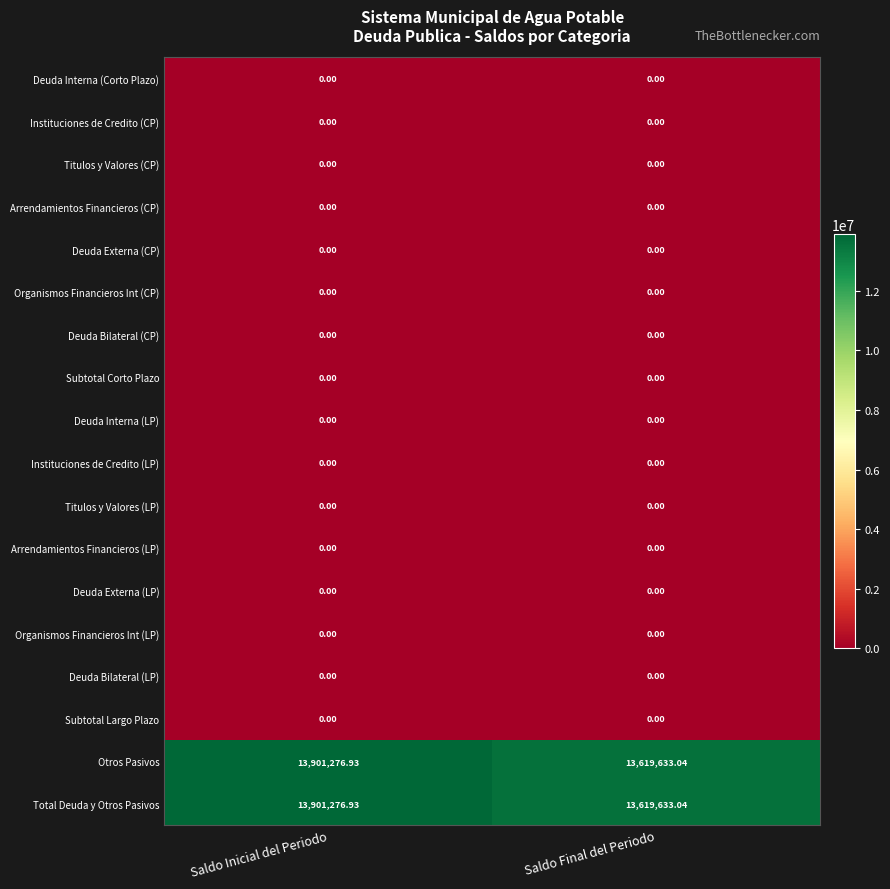

Which label corresponds to the largest value in the chart?

Saldo Inicial del Periodo